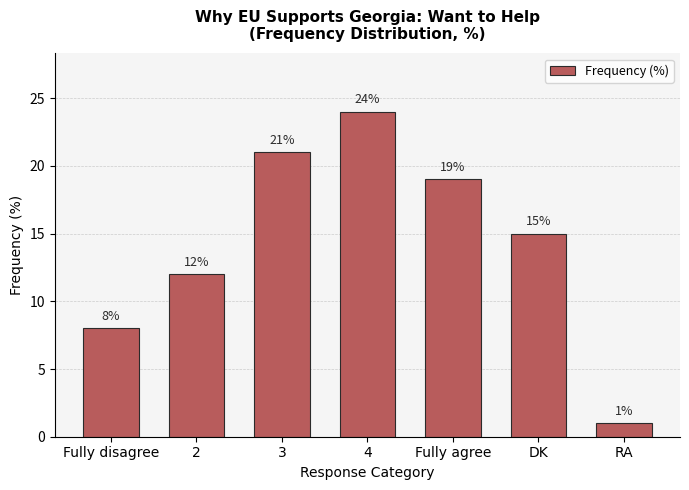

At which label is the value closest to 12?

2